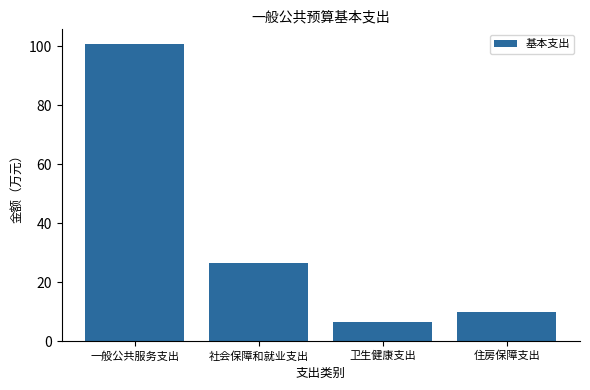

What is the difference between the maximum and minimum values?

94.1